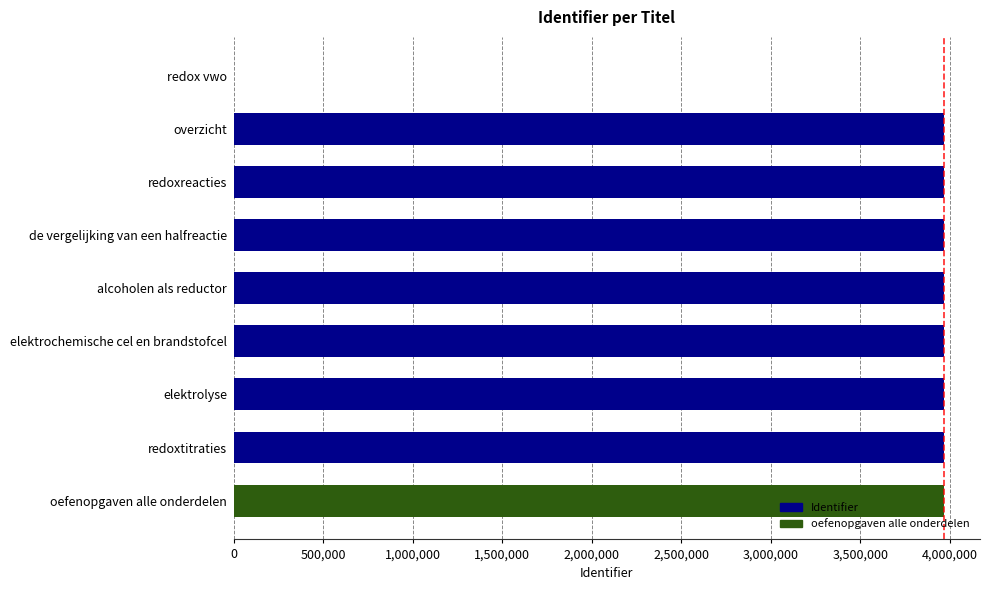

Is it true that the value at redoxreacties is 992955?

False